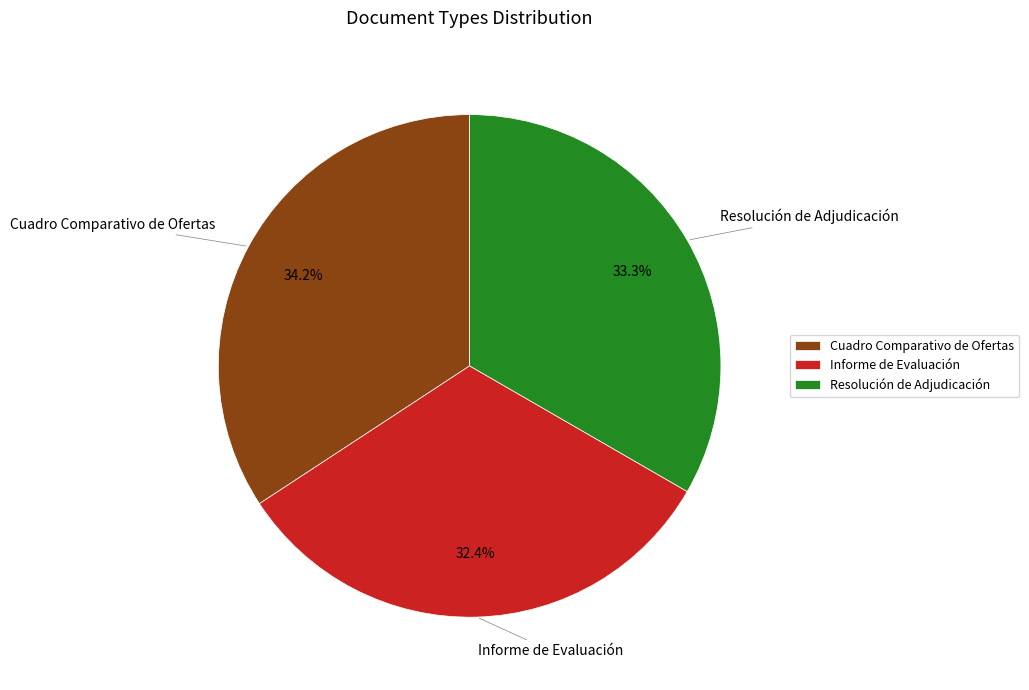

Rank the categories by value from lowest to highest.

Informe de Evaluación, Resolución de Adjudicación, Cuadro Comparativo de Ofertas